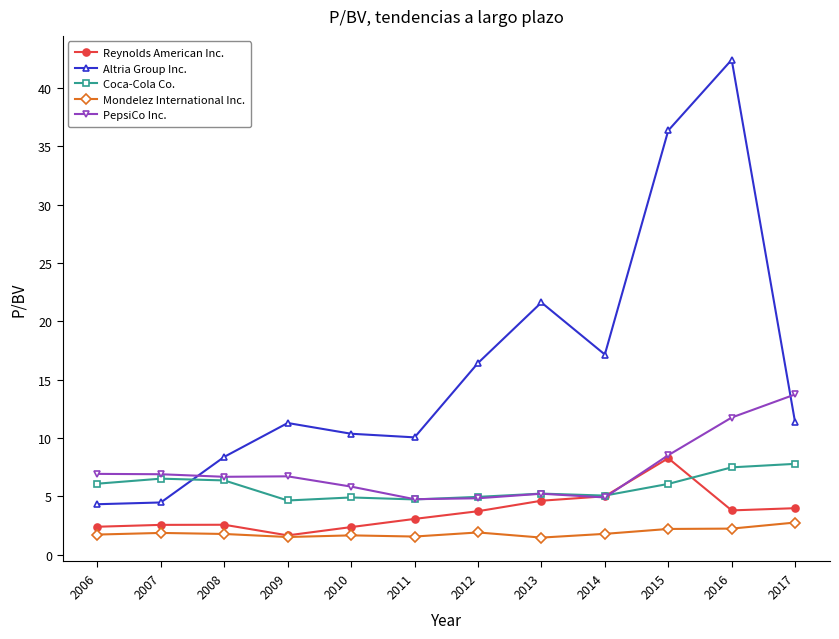

How many intersections are there between PepsiCo Inc. and Altria Group Inc.?

2